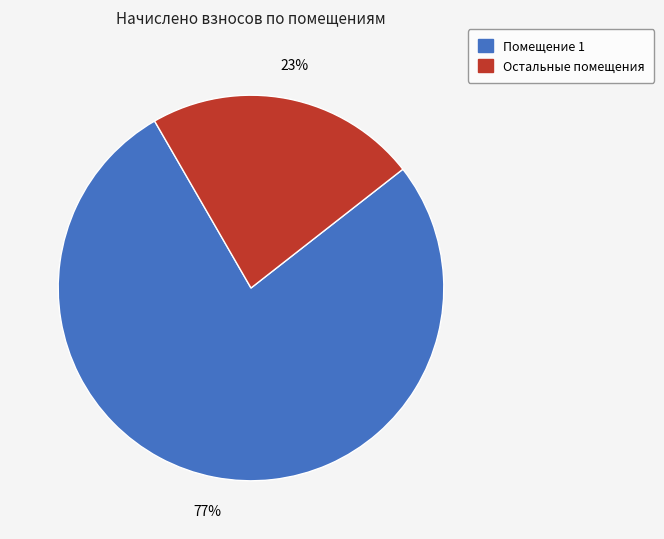

Is there any slice that represents more than half of the pie?

Yes